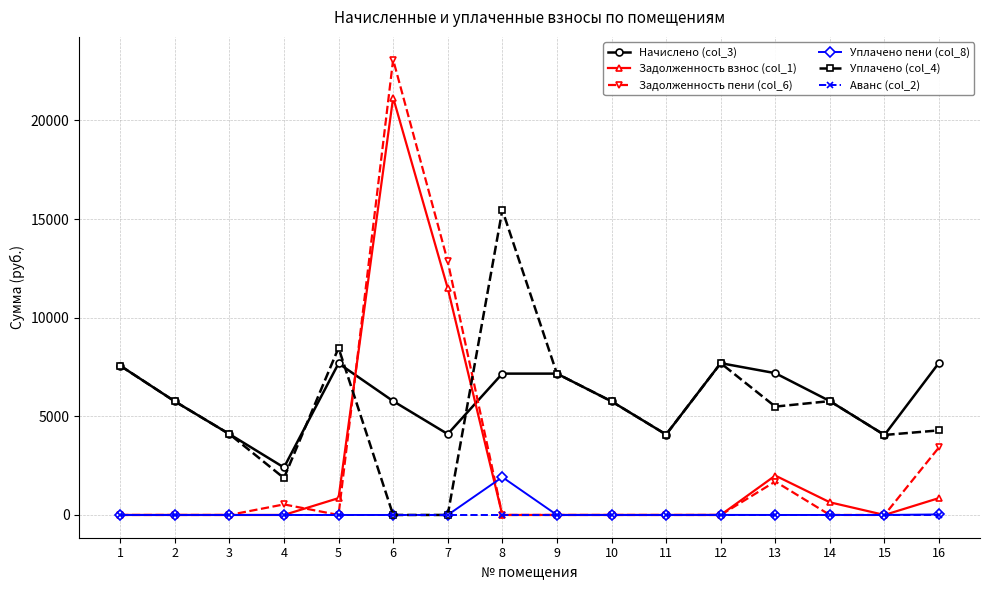

True or false: Аванс (col_2) and Начислено (col_3) cross at least once.

False